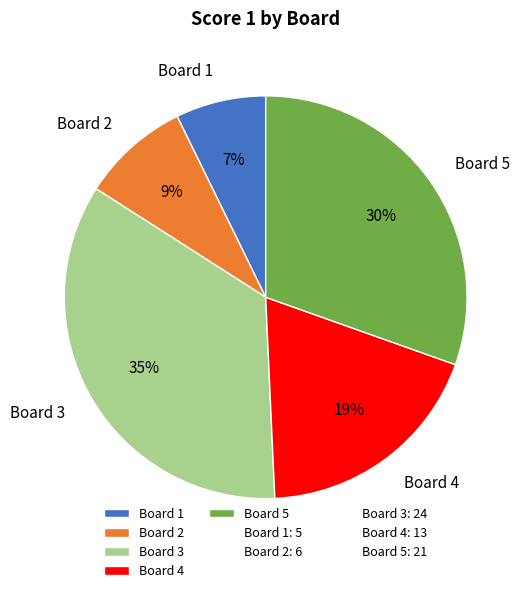

What percentage is the Board 2 slice, to the nearest percent?

9%